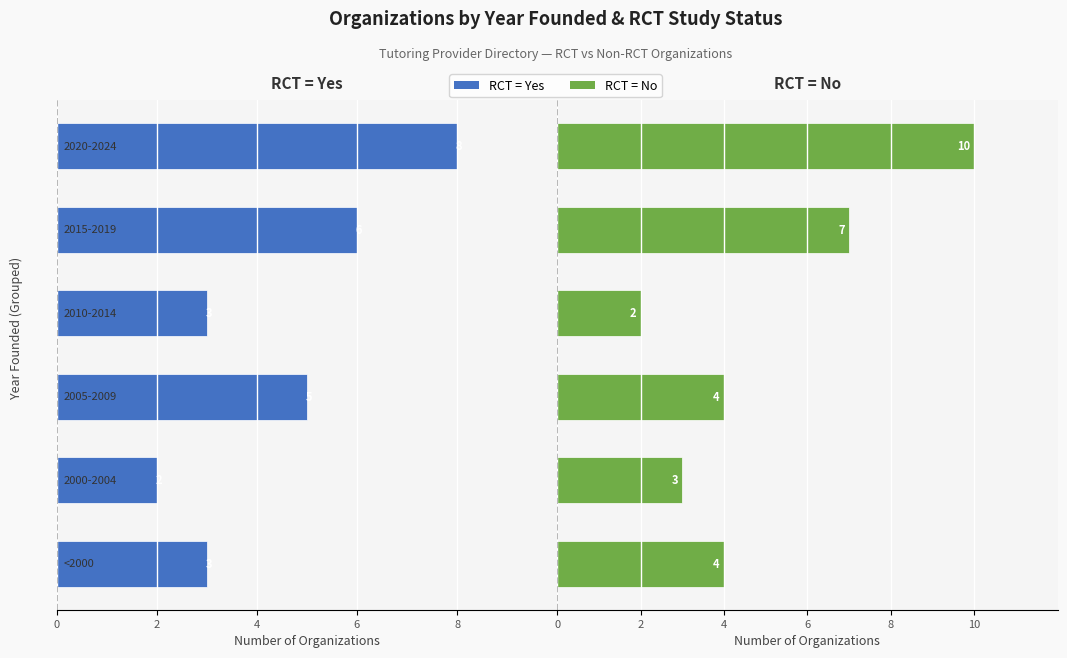

The RCT = No series shows 5 at 4. True or false?

False